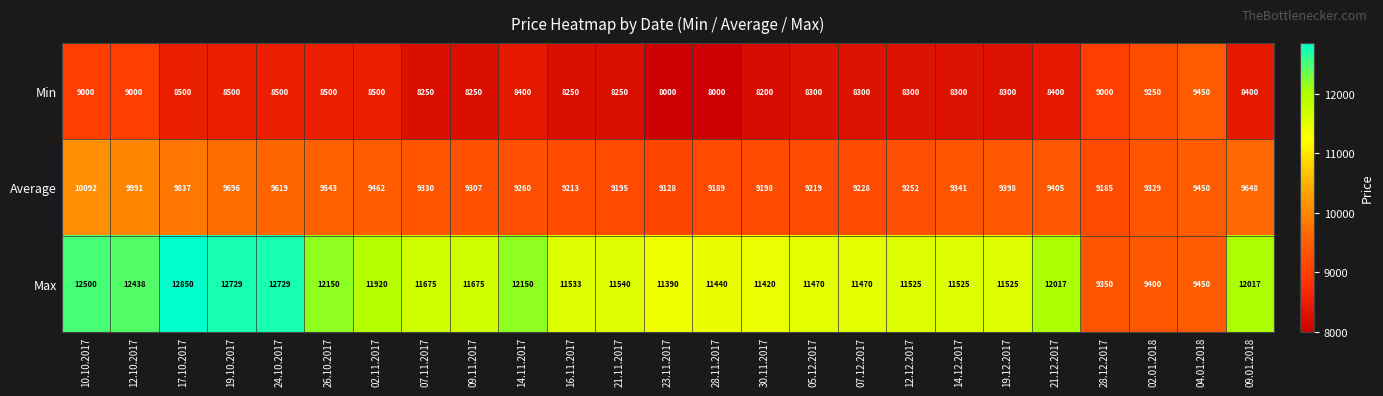

What value does the Max series have at 07.12.2017, to the nearest 100?

11500